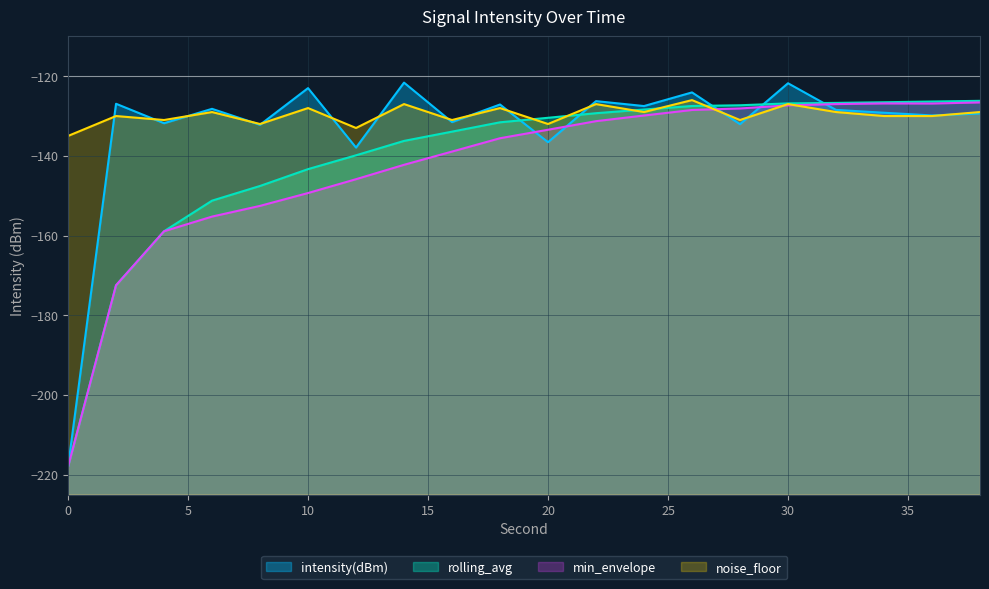

Reading left to right, transcribe all the data shown in this chart.

intensity(dBm): -218.0	-126.9	-131.8	-128.2	-132.2	-123.0	-137.9	-121.6	-131.5	-127.1	-136.6	-126.3	-127.5	-124.1	-132.0	-121.8	-128.5	-129.2	-129.9	-129.4
rolling_avg: -218.0	-172.5	-158.9	-151.2	-147.6	-143.3	-139.9	-136.2	-133.9	-131.6	-130.4	-129.3	-128.4	-127.5	-127.3	-126.8	-126.7	-126.5	-126.4	-126.2
min_envelope: -218.0	-172.5	-158.9	-155.2	-152.6	-149.3	-145.9	-142.2	-138.9	-135.6	-133.4	-131.3	-129.9	-128.5	-128.1	-127.3	-127.0	-126.8	-126.9	-126.6
noise_floor: -135.0	-130.0	-131.0	-129.0	-132.0	-128.0	-133.0	-127.0	-131.0	-128.0	-132.0	-127.0	-129.0	-126.0	-131.0	-127.0	-129.0	-130.0	-130.0	-129.0